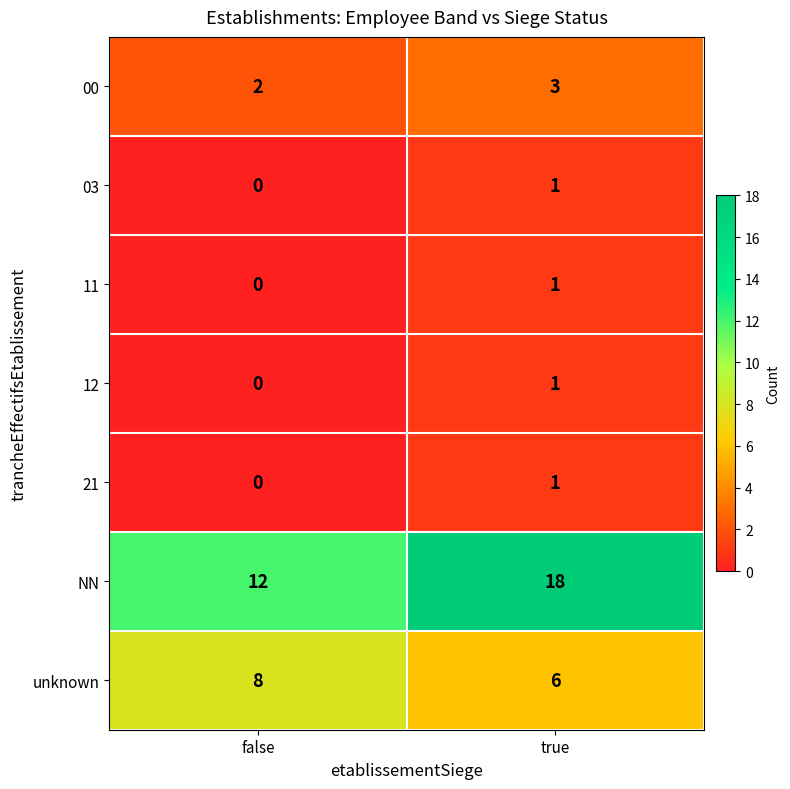

The 03 series shows 1 at true. True or false?

True